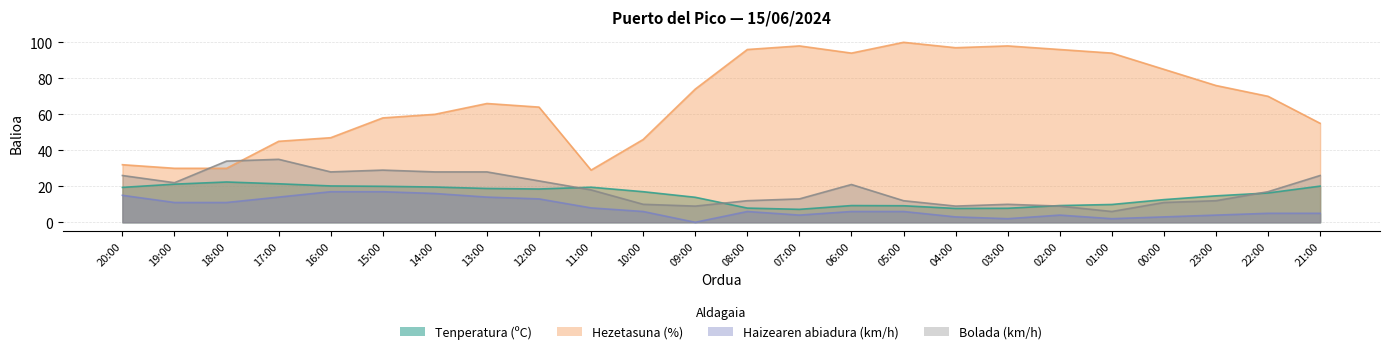

What is the difference between the maximum and minimum values in the Hezetasuna (%) series?

71.0